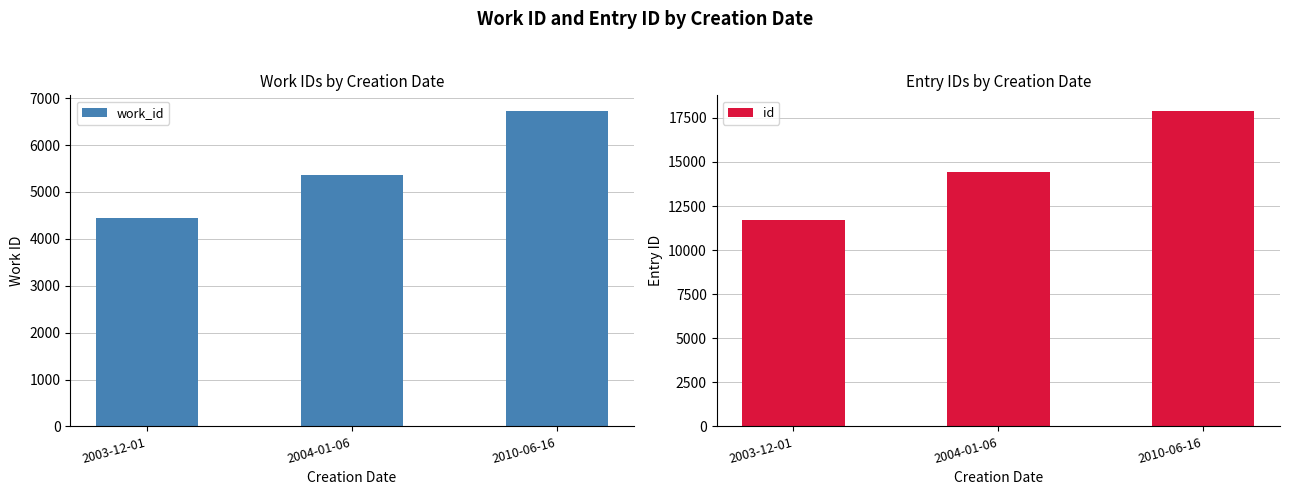

At which label does work_id reach its peak?

2010-06-16